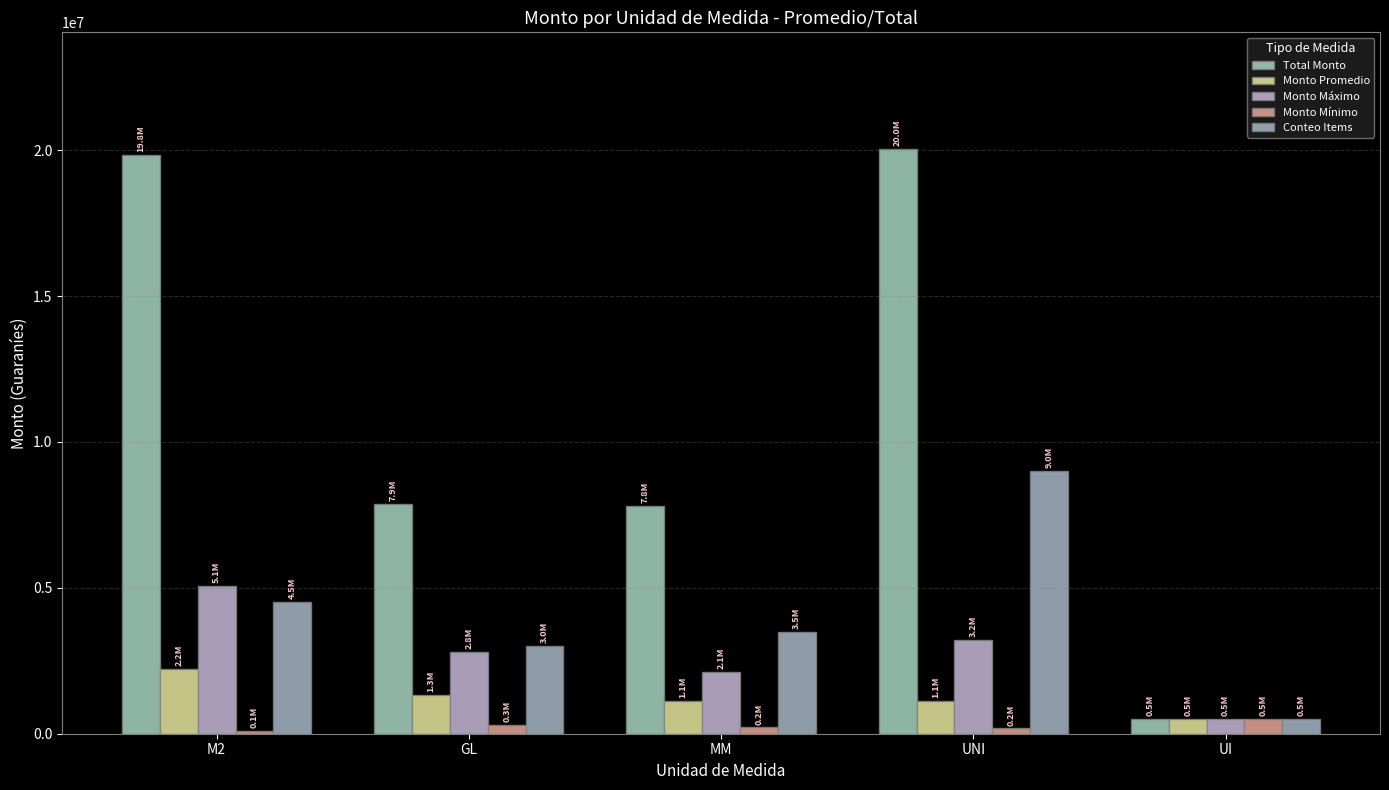

What is the sum of all Monto Máximo values?

13670115.0